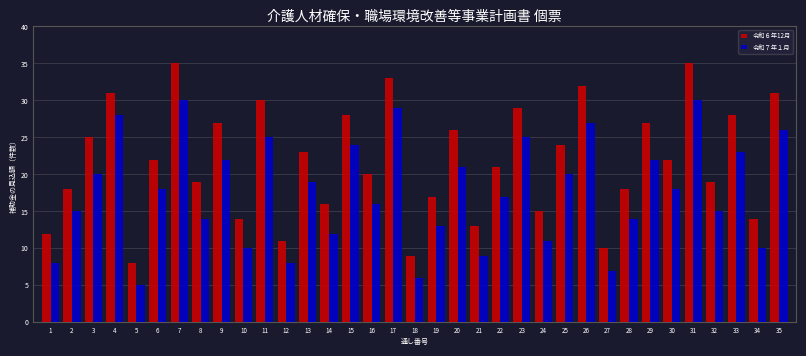

Where is 令和６年12月 nearest to the value 21?

22